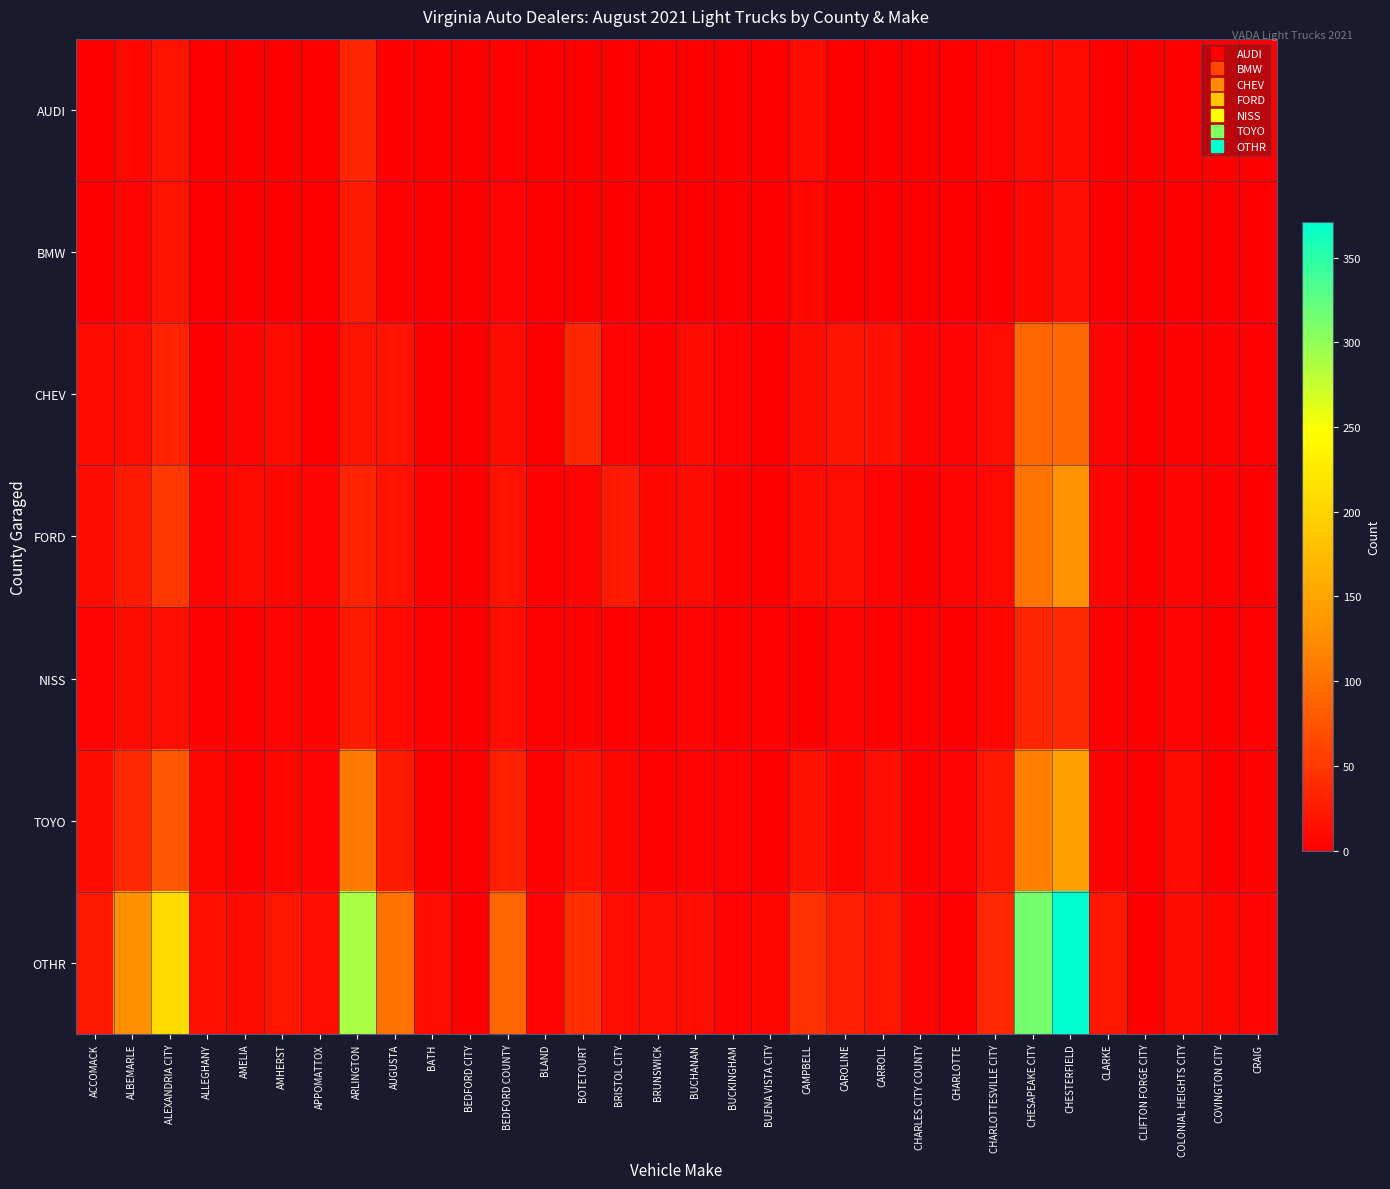

Which series has the largest total across all categories?

OTHR